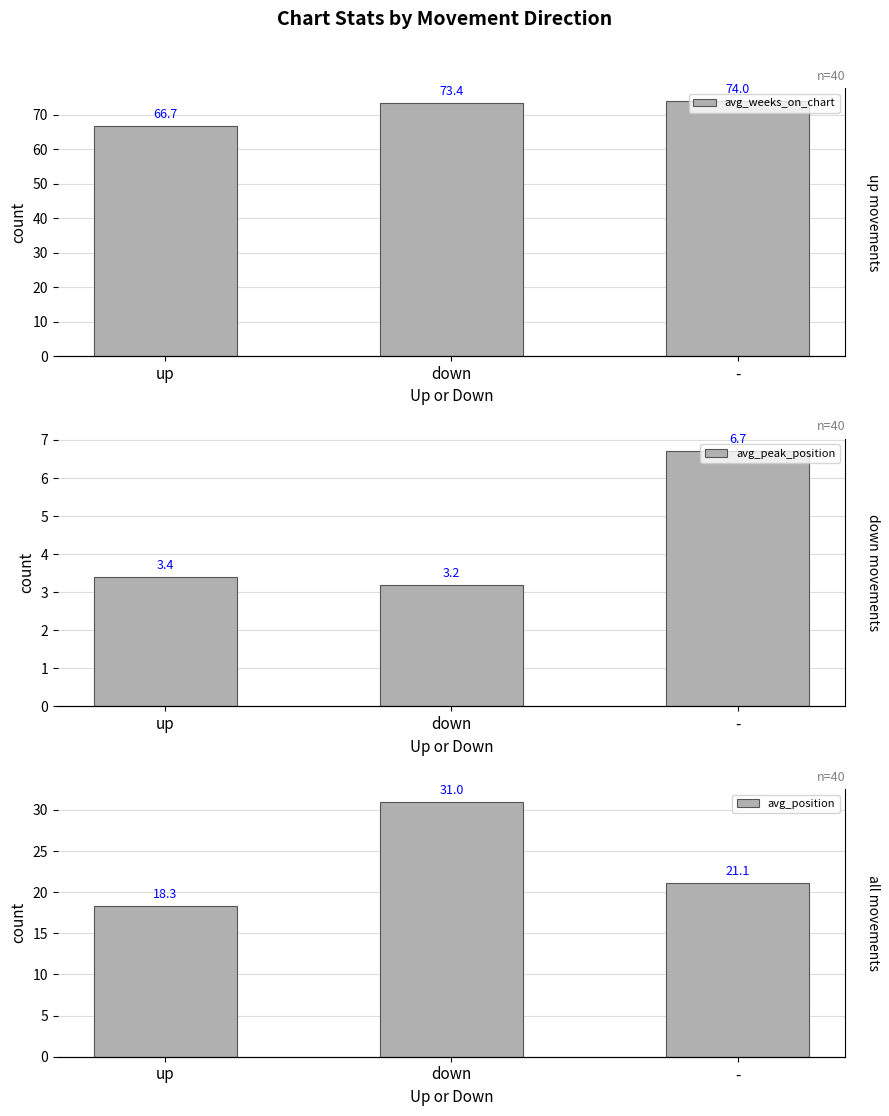

List the series in order of their peak value, lowest first.

avg_peak_position, avg_position, avg_weeks_on_chart